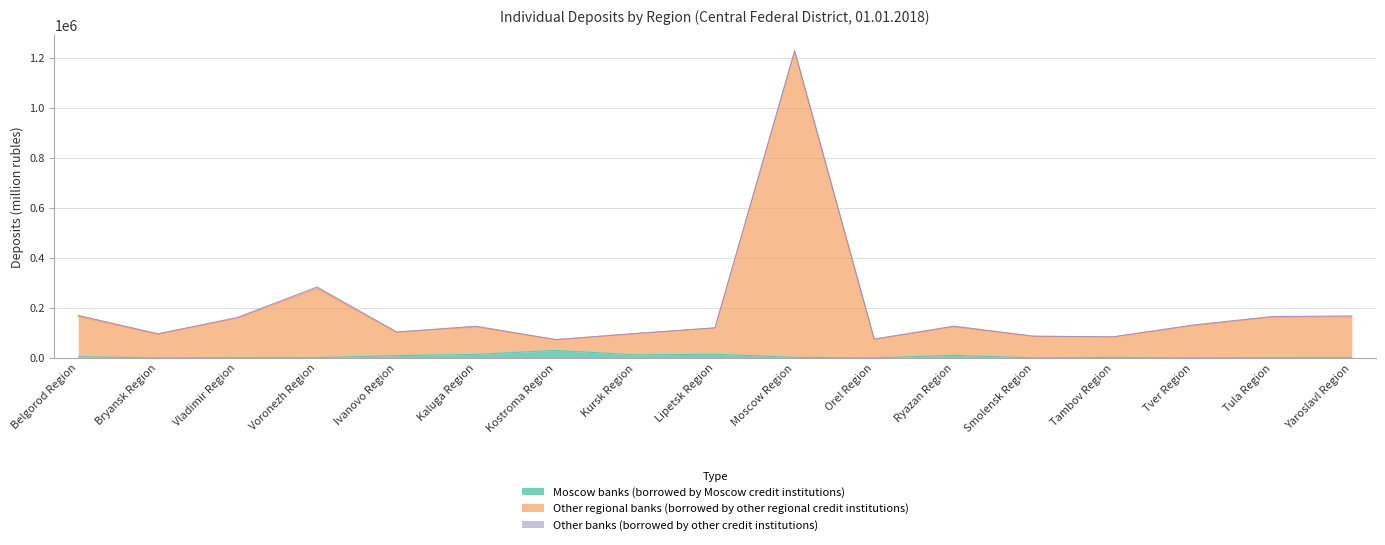

True or false: Moscow banks (borrowed by Moscow credit institutions) and Other regional banks (borrowed by other regional credit institutions) intersect in this chart.

False